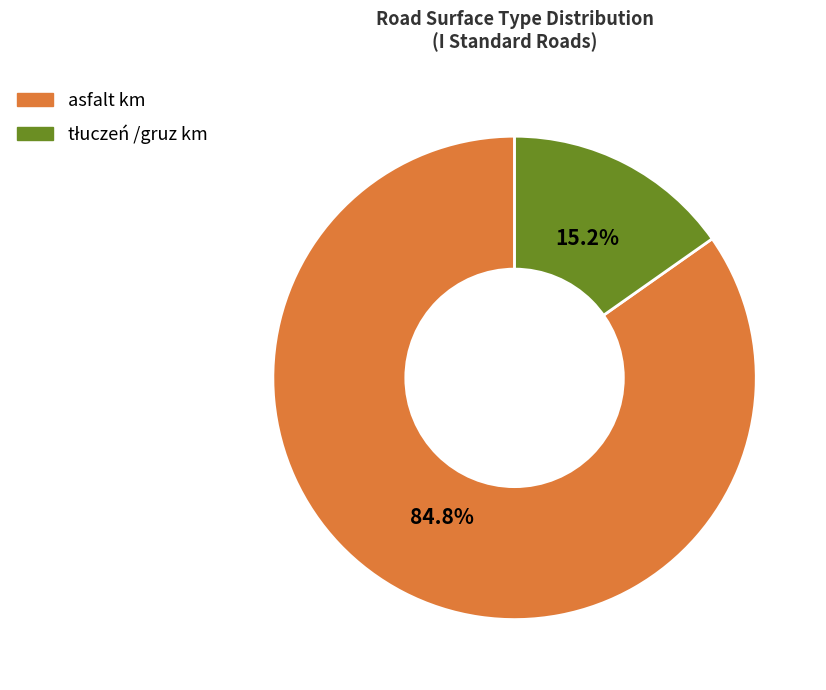

The asfalt km slice represents 85% of the pie. True or false?

True